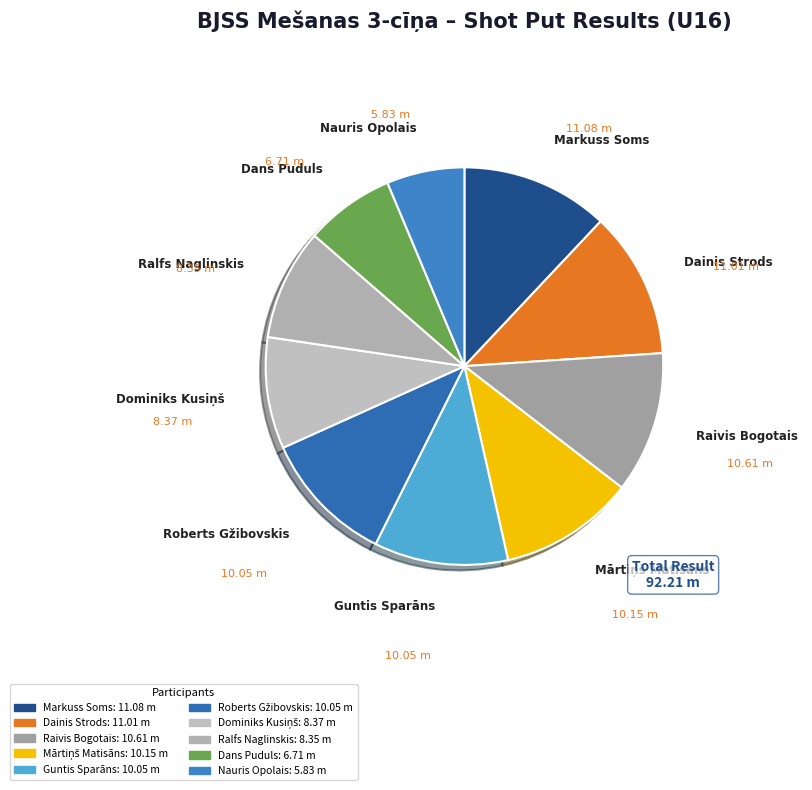

Is there a majority slice in this chart?

No